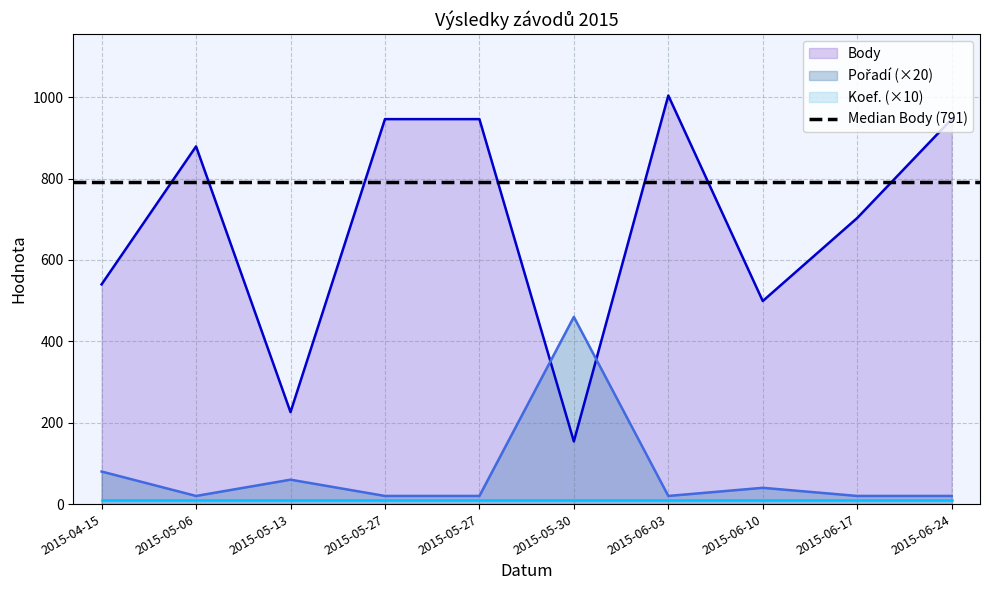

True or false: Pořadí and Body intersect in this chart.

True